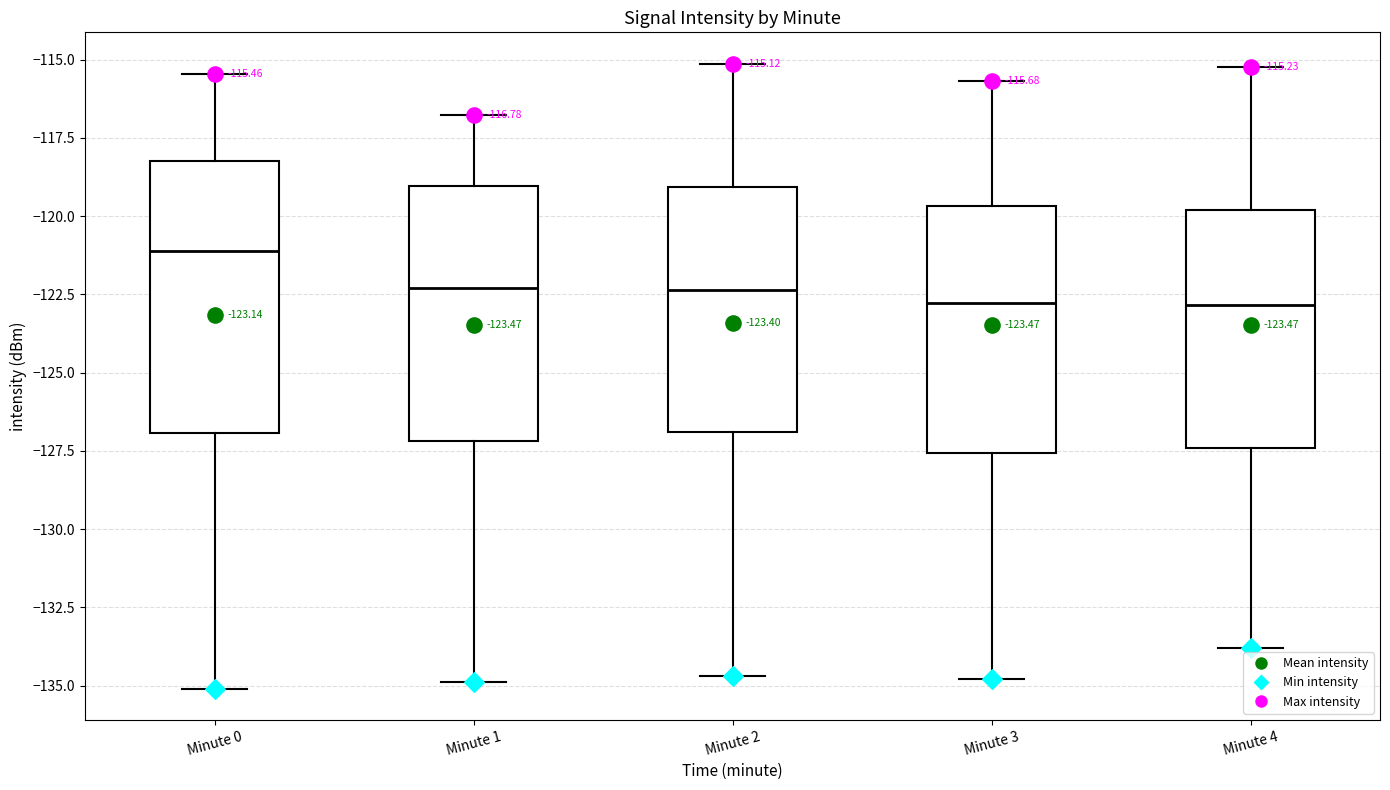

Which box is the tallest, from its lower edge to its upper edge?

Minute 0